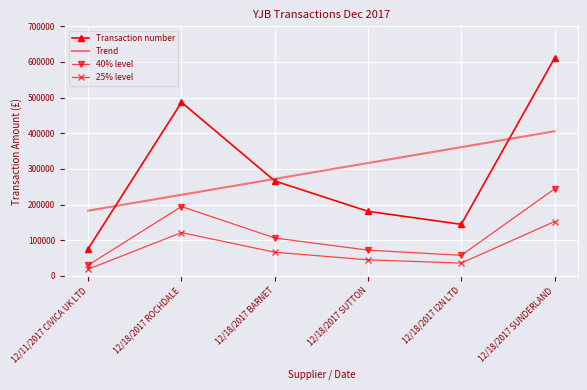

True or false: Transaction number and 25% level intersect in this chart.

False